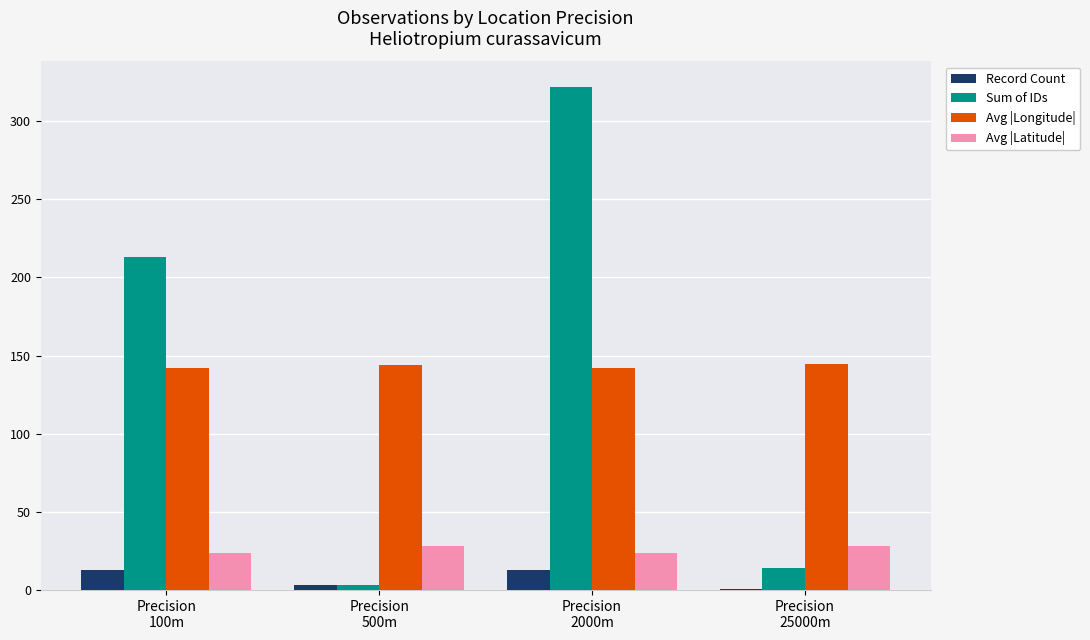

What is the greatest value displayed?

322.0